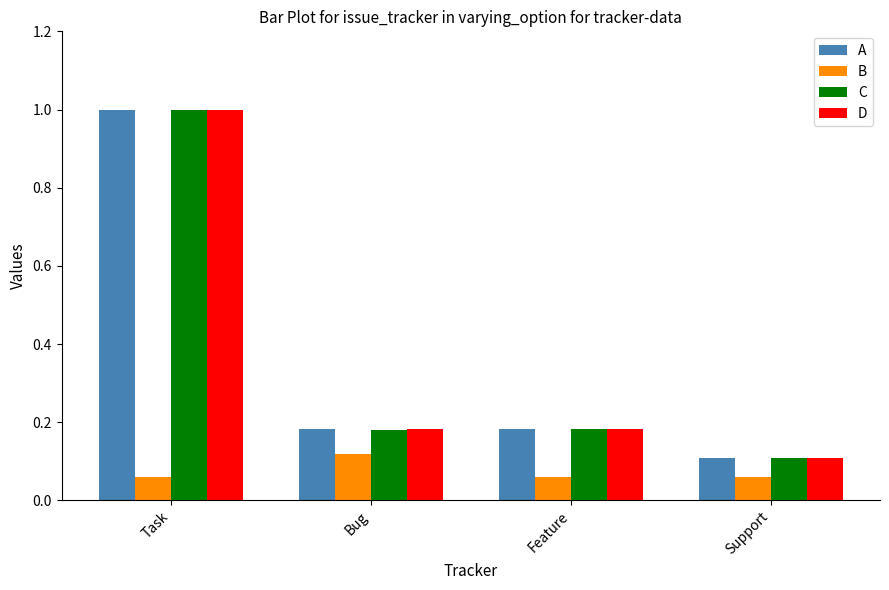

What is the average value of the C series?

0.4